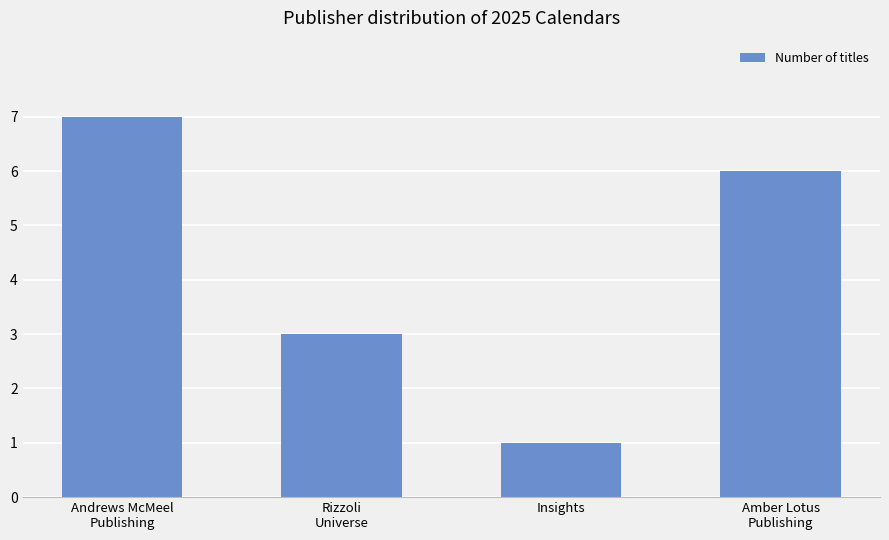

True or false: the data shows 3 at Andrews McMeel
Publishing.

False